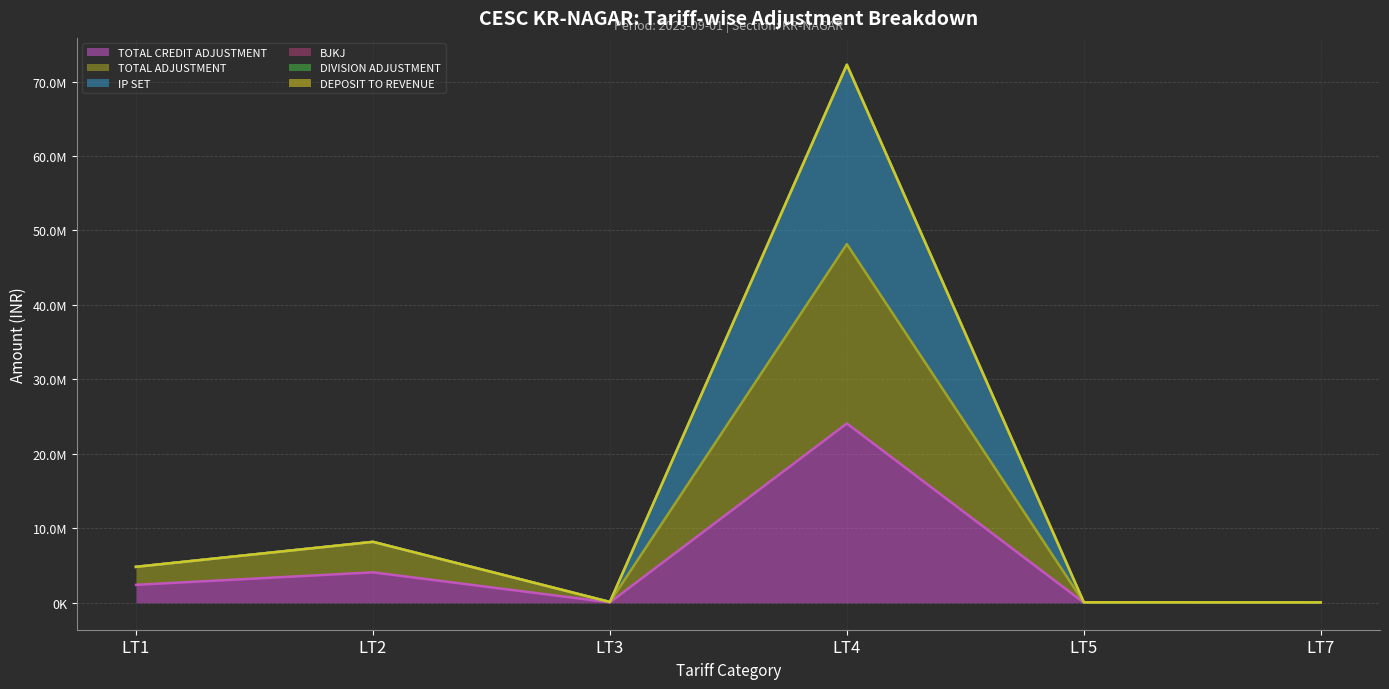

True or false: DIVISION ADJUSTMENT (line) and TOTAL ADJUSTMENT (line) intersect in this chart.

False